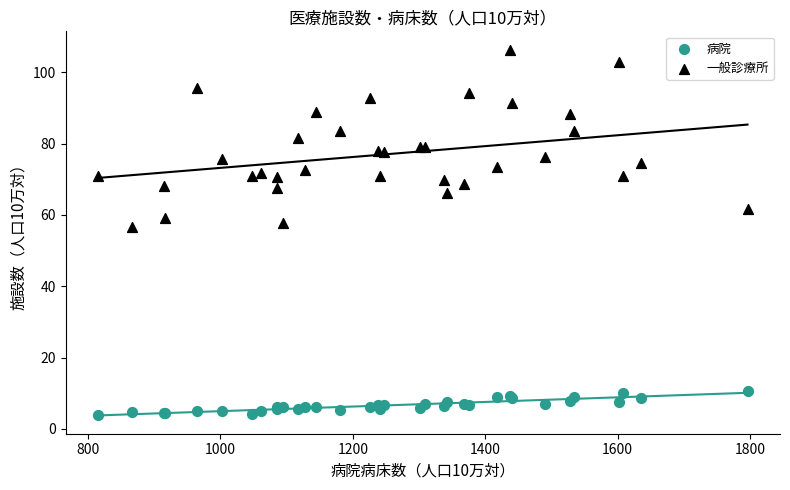

Across all series, what Y value is closest to 55?

56.6